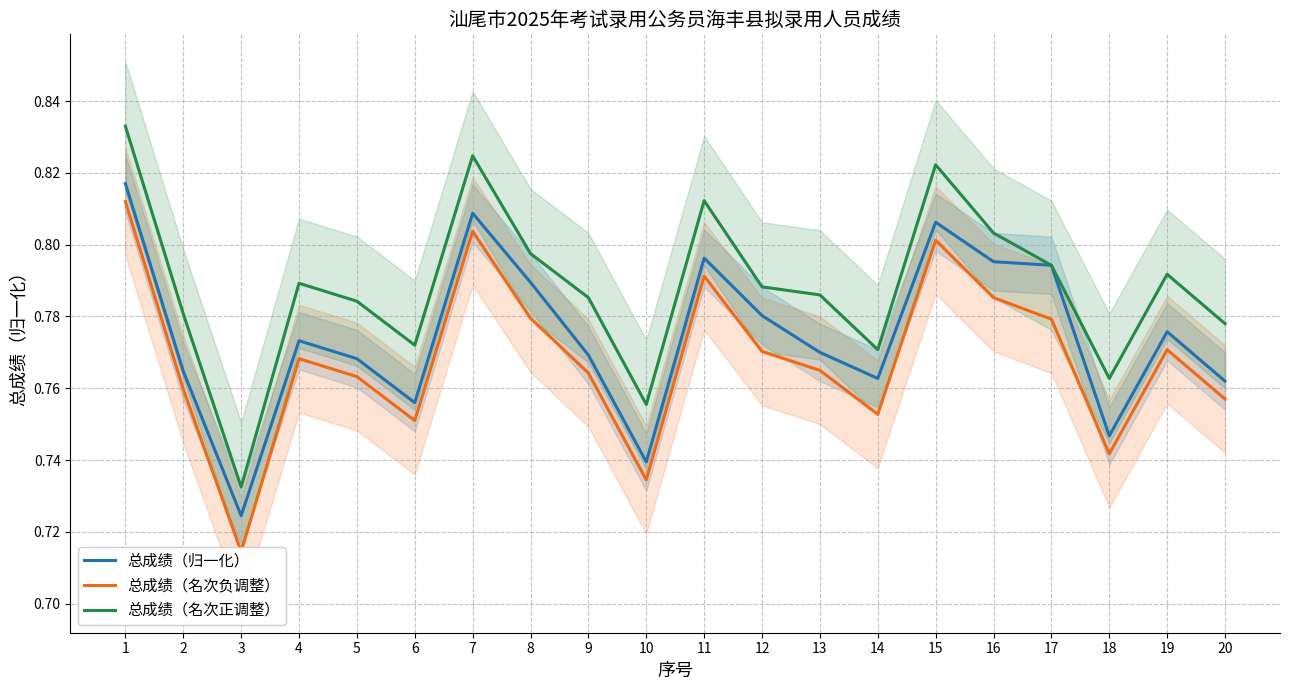

What is the minimum value shown in the chart?

0.7